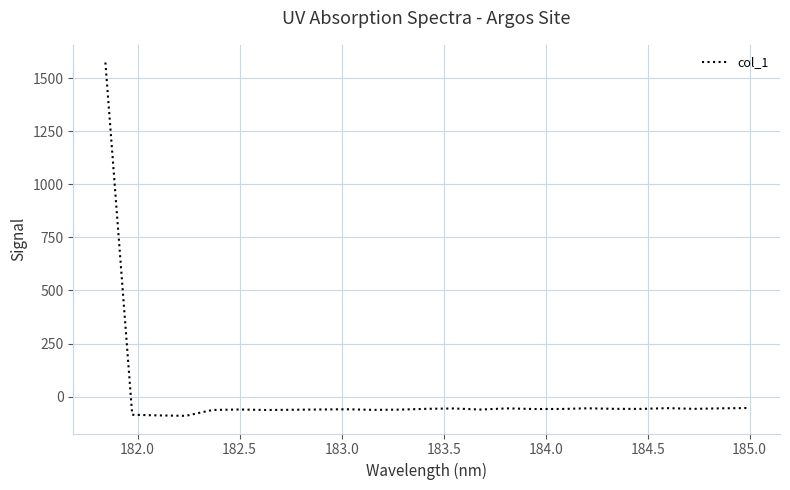

What is the minimum value shown in the chart?

-90.2